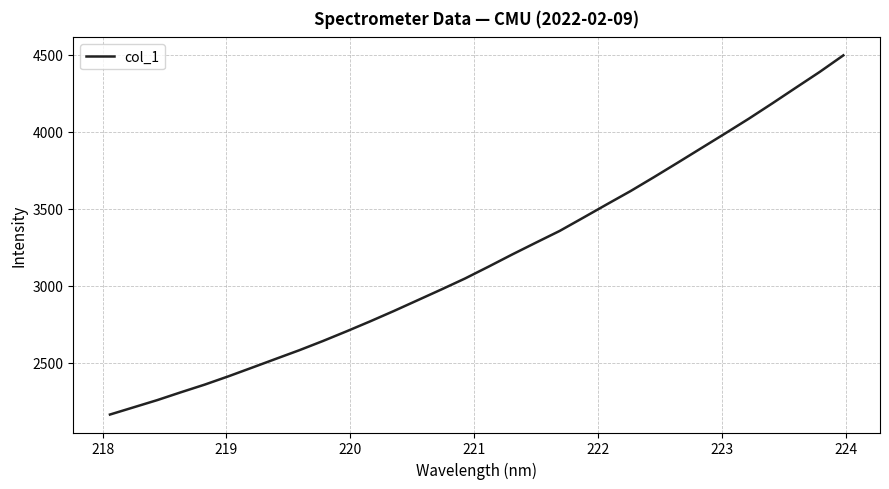

What is the maximum value shown in the chart?

4495.0